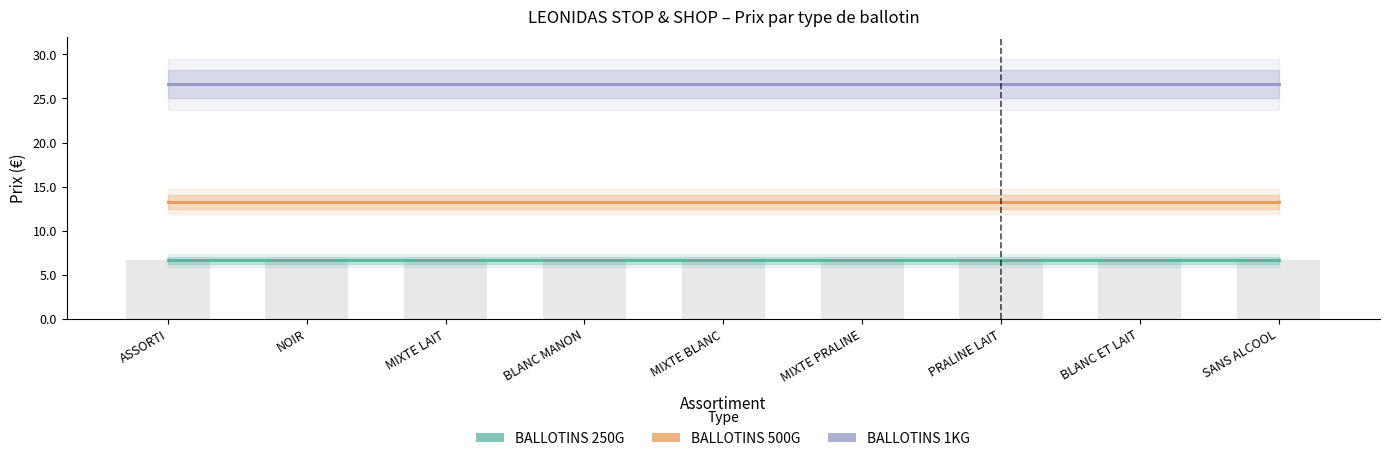

What are all the series names shown in the legend?

BALLOTINS 250G, BALLOTINS 500G, BALLOTINS 1KG